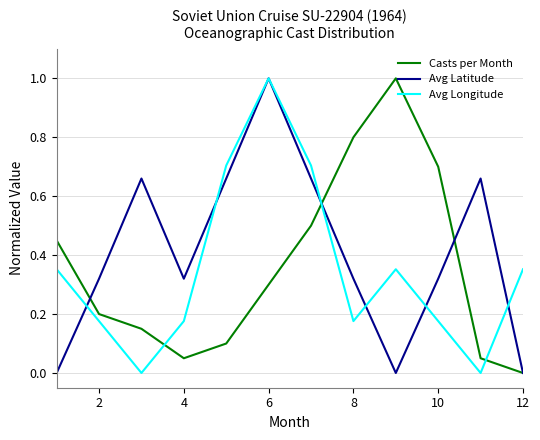

Which series has the largest total across all categories?

Avg Latitude